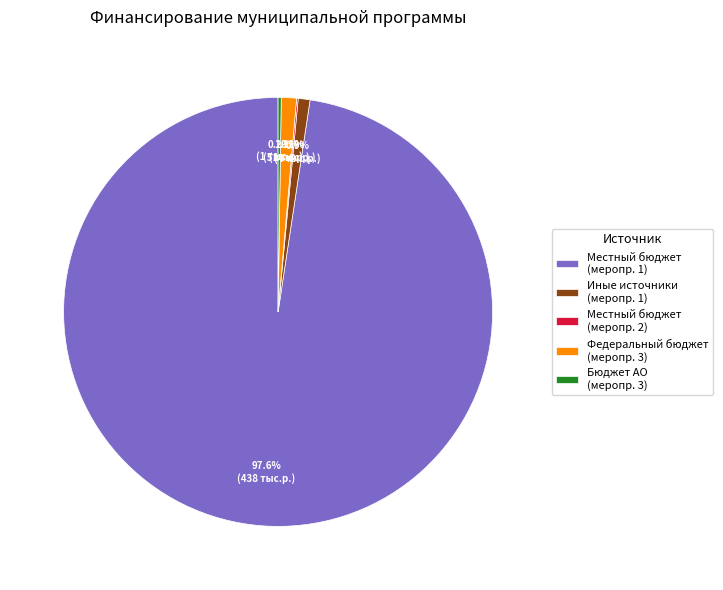

What percentage is NOT represented by Иные источники (меропр. 1)?

99.1%